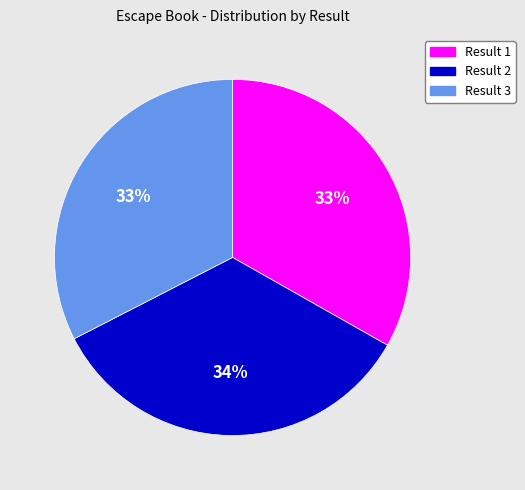

To the nearest percent, what portion does Result 2 represent?

34%